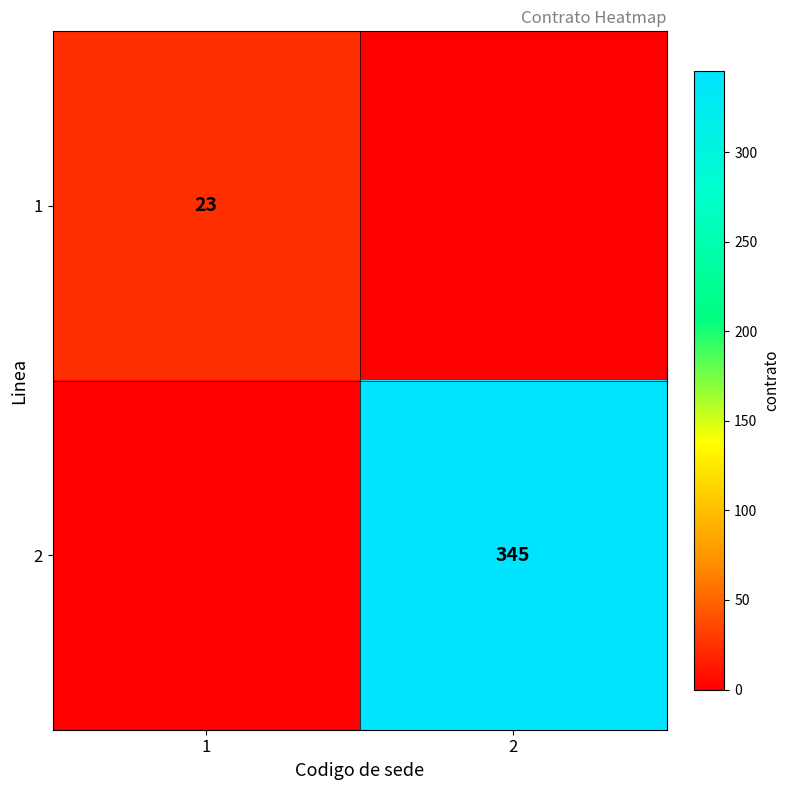

Is it true that 1 equals 23 at 1?

True